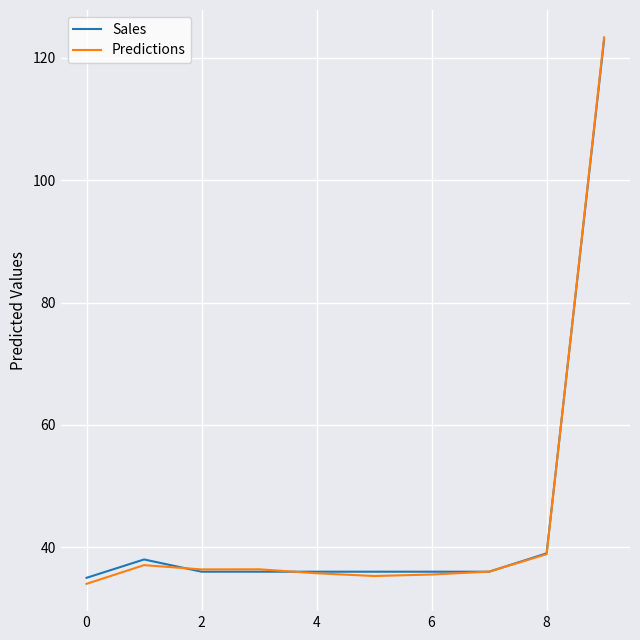

Reading left to right, extract all data points from this chart.

Sales: 35.0	38.0	36.0	36.0	36.0	36.0	36.0	36.0	39.0	123.0
Predictions: 34.0	37.1	36.4	36.4	35.7	35.3	35.5	36.0	38.9	123.4